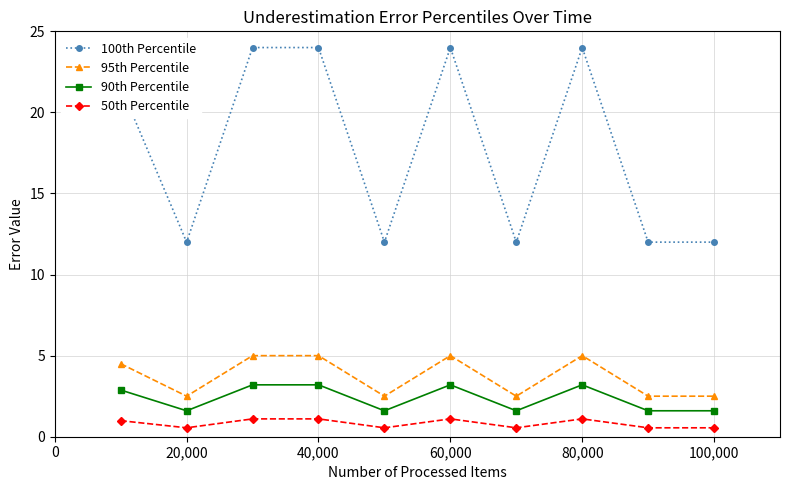

True or false: 95th Percentile and 50th Percentile cross at least once.

False